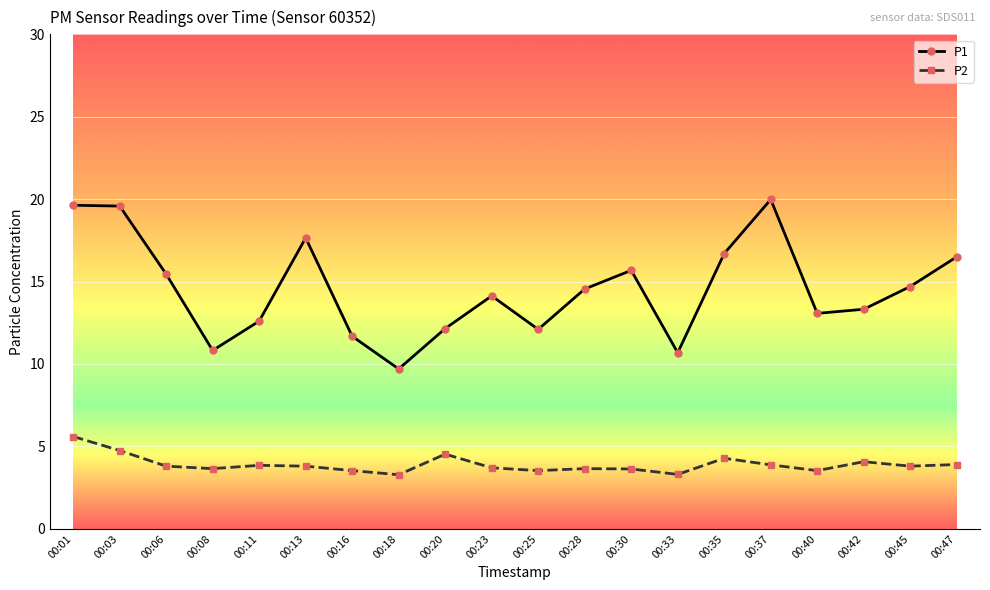

What is the difference between the highest and lowest values at 00:20?

7.6